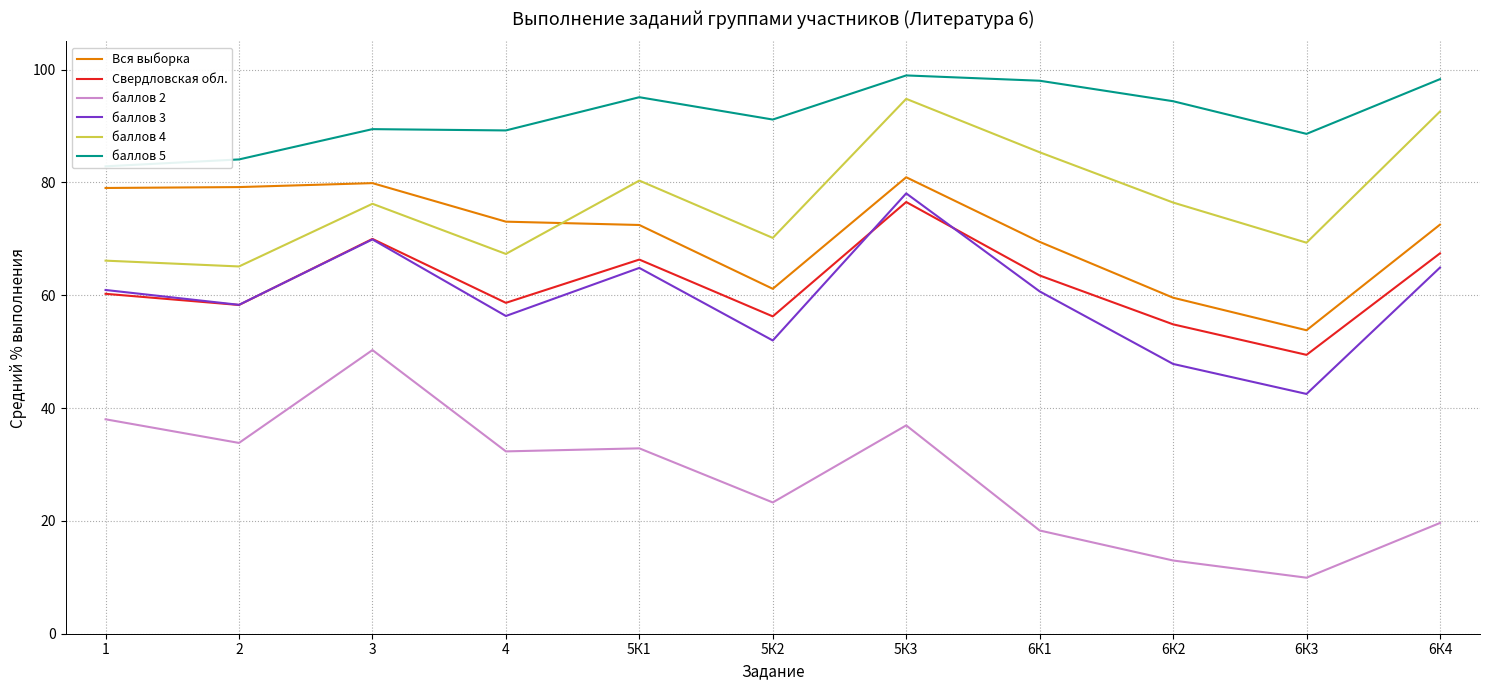

How many interior local valleys does the баллов 3 series have?

4